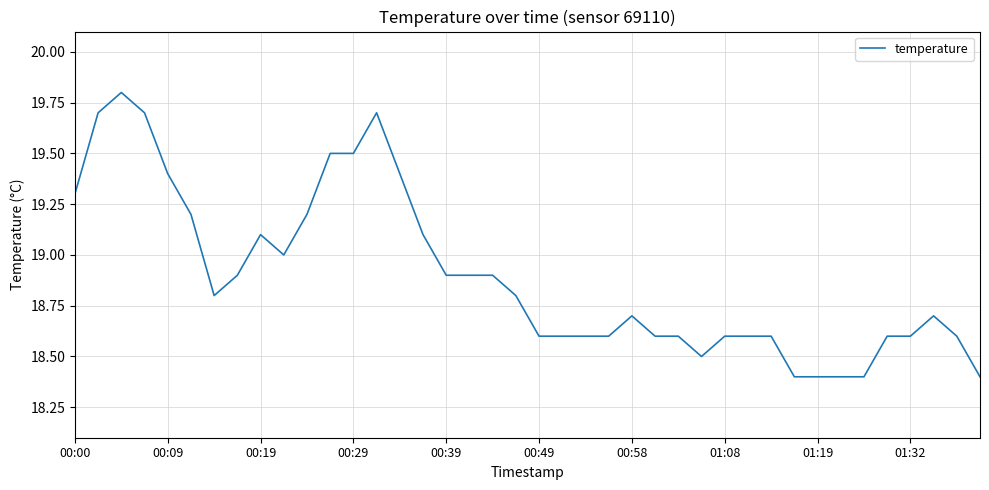

Reading left to right, what are all the values shown in this chart?

19.3	19.7	19.8	19.7	19.4	19.2	18.8	18.9	19.1	19.0	19.2	19.5	19.5	19.7	19.4	19.1	18.9	18.9	18.9	18.8	18.6	18.6	18.6	18.6	18.7	18.6	18.6	18.5	18.6	18.6	18.6	18.4	18.4	18.4	18.4	18.6	18.6	18.7	18.6	18.4